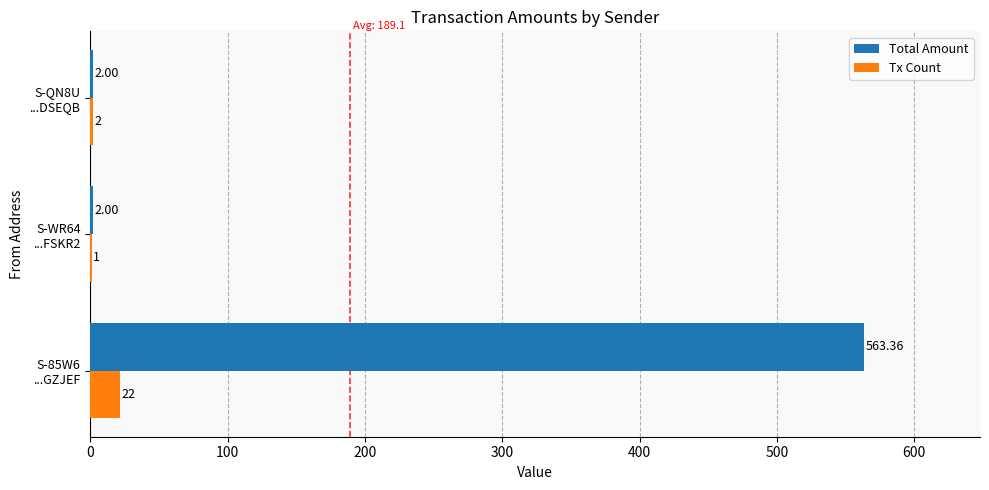

Which series has the largest total across all categories?

Total Amount